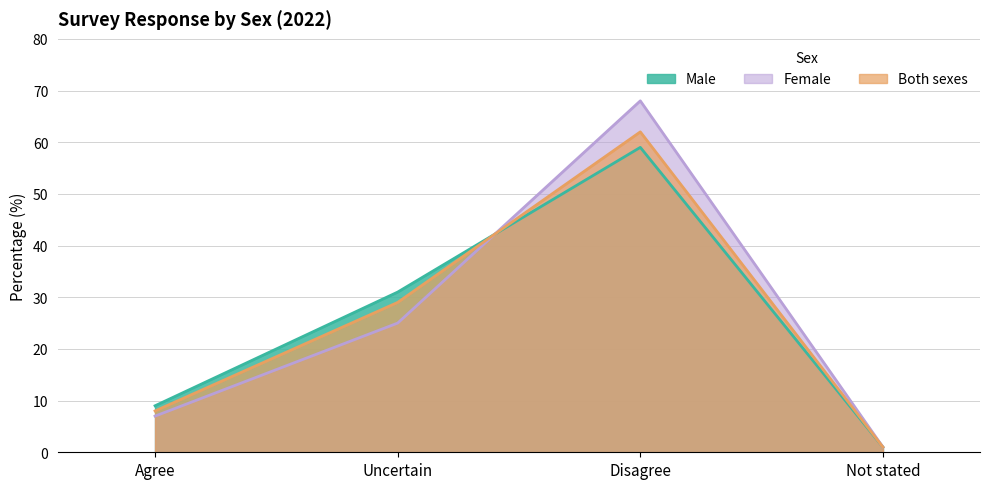

How many values in the Male series exceed 31?

1